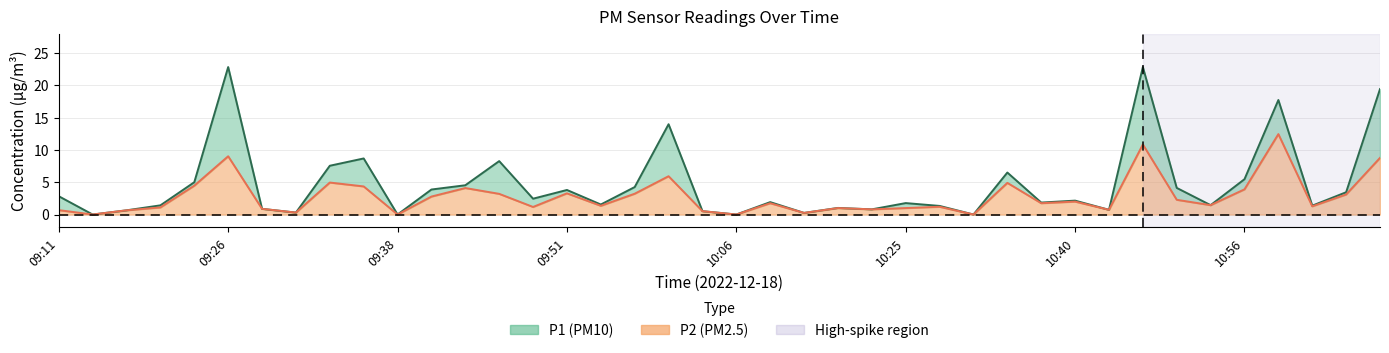

At which category does the chart reach its peak across all series?

09:26